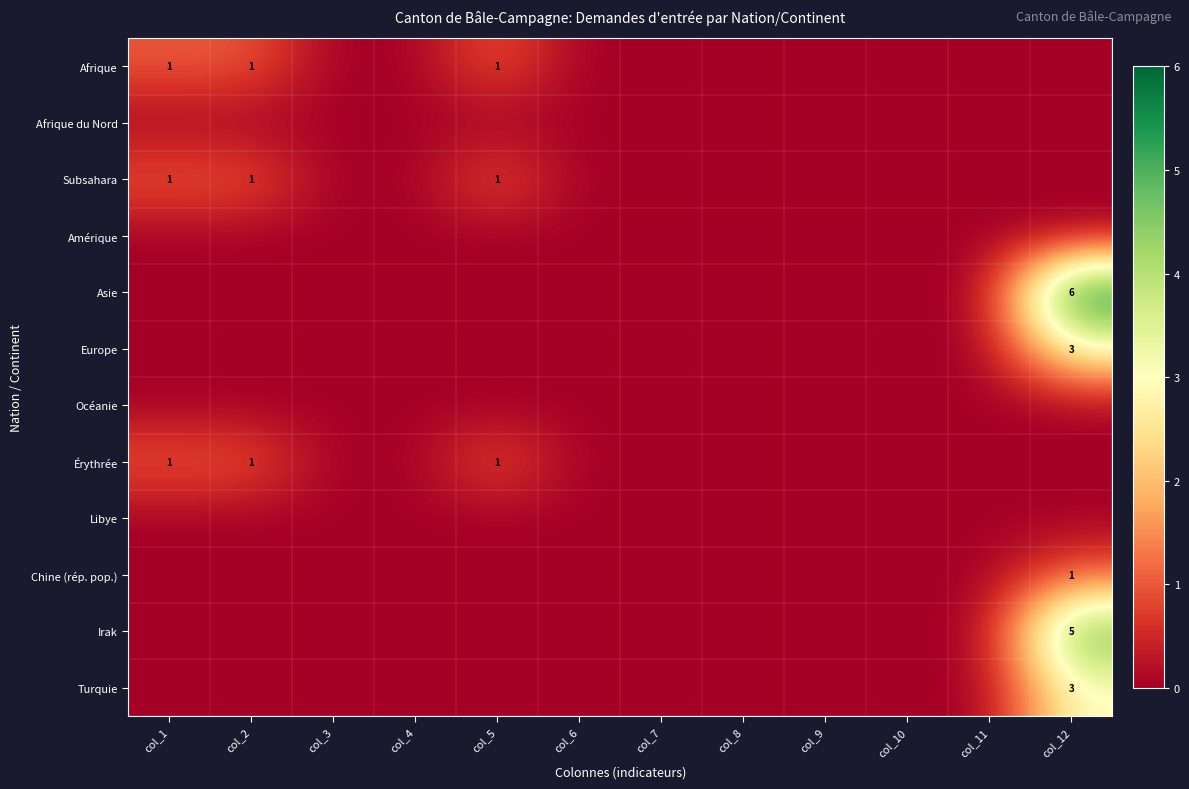

What is the difference between the highest and lowest values at col_2?

1